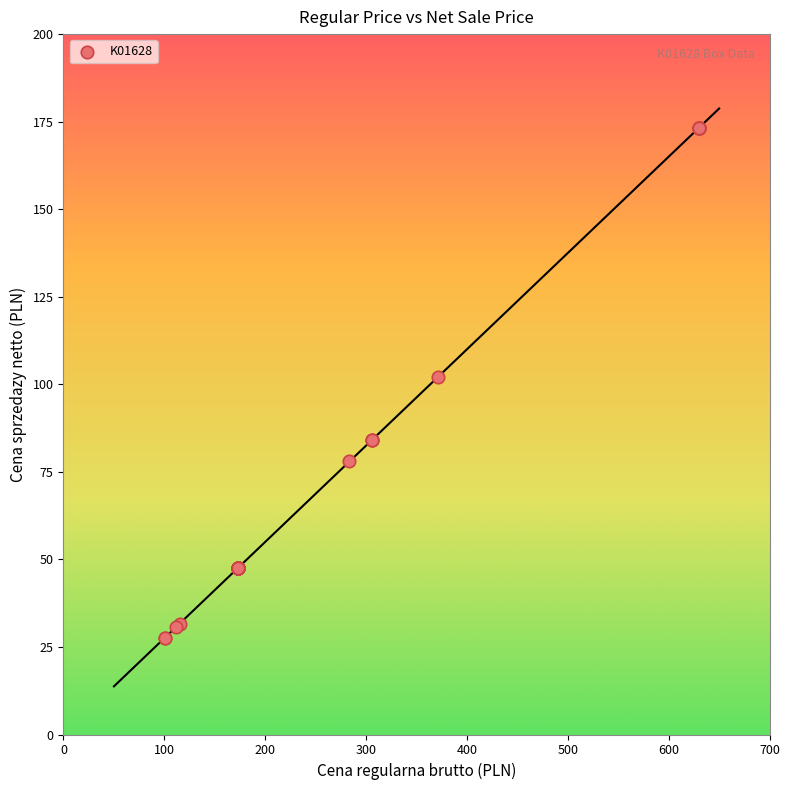

What Y value in the scatter plot is closest to 100?

102.1